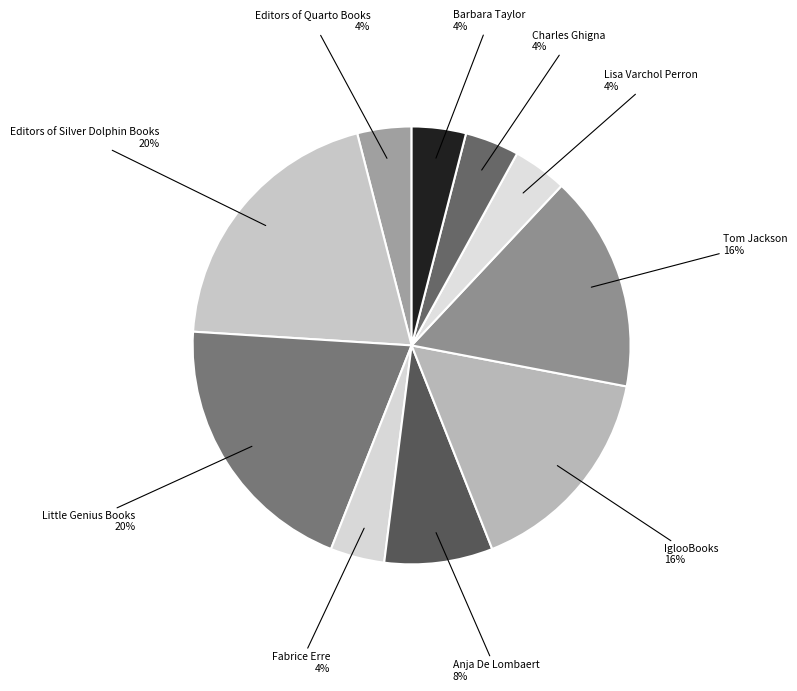

How many segments does this pie chart have?

10